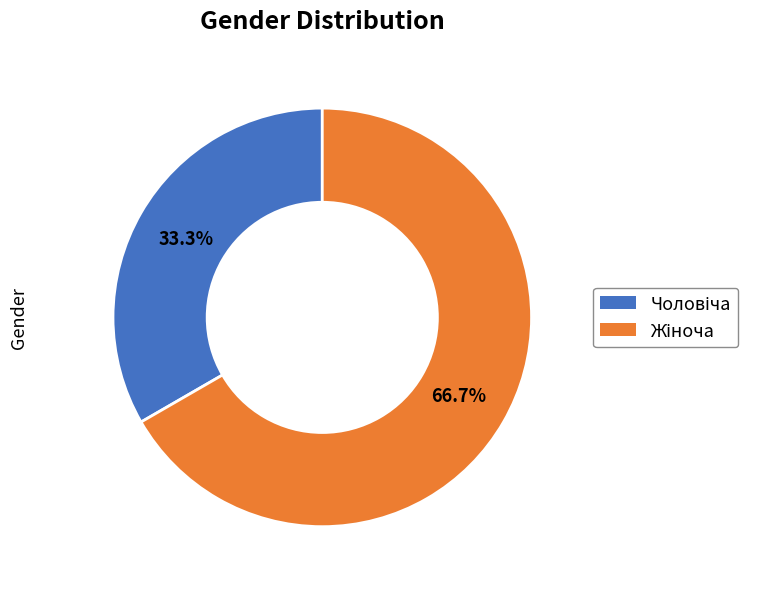

How many segments does this pie chart have?

2